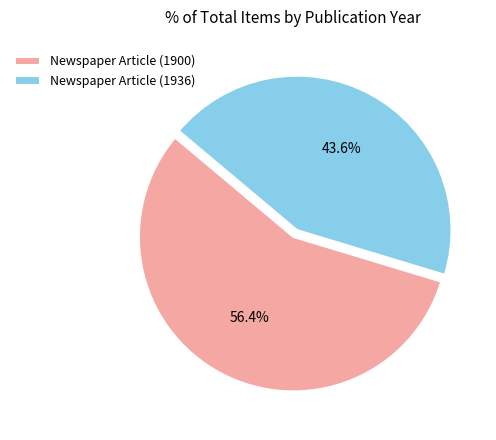

What percentage is the Newspaper Article (1936) slice, to the nearest percent?

44%